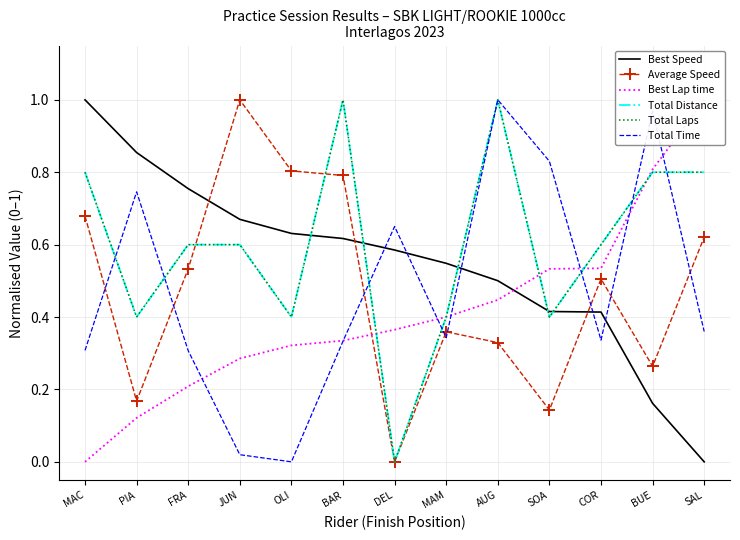

At which category is the sum across all series the highest?

AUG